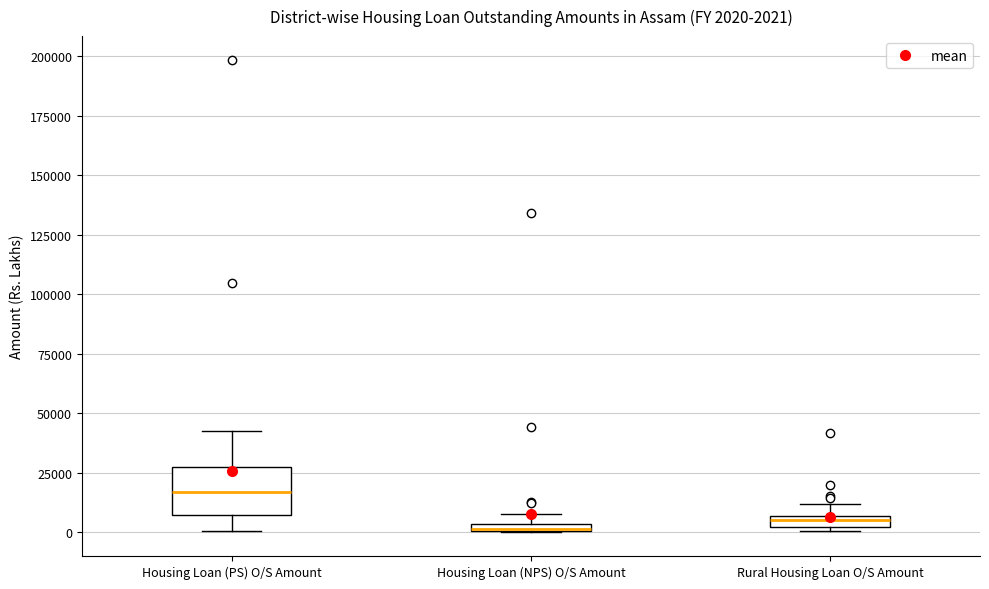

Which box is the tallest, from its lower edge to its upper edge?

Housing Loan (PS) O/S Amount